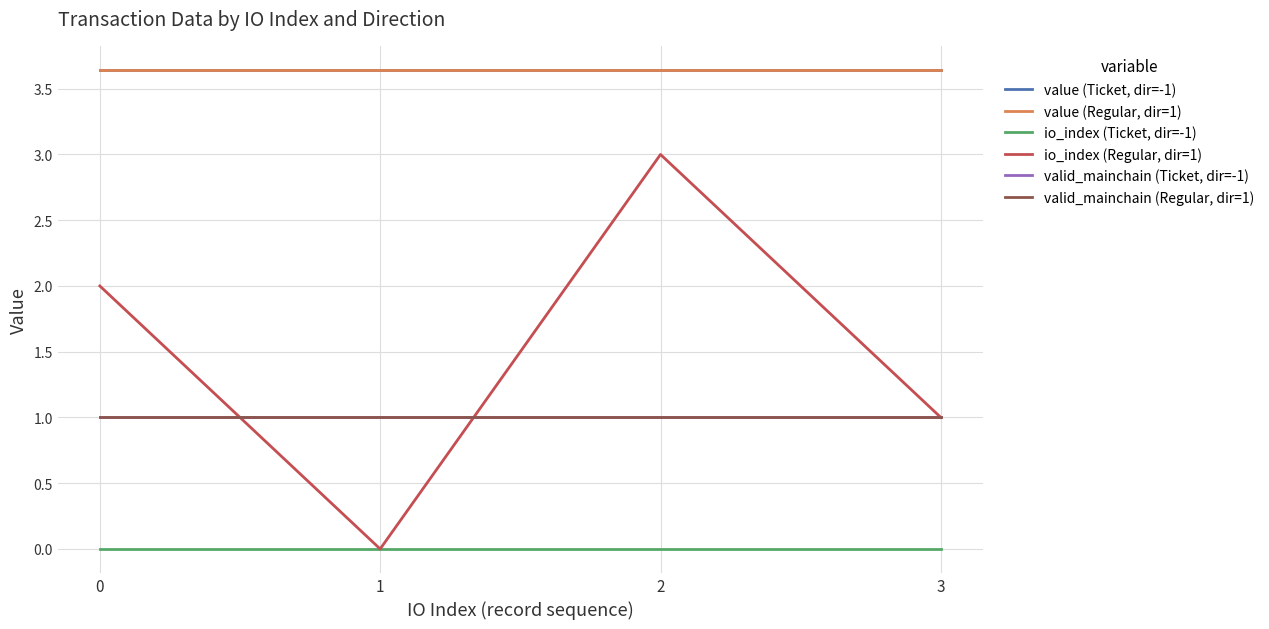

Rank the categories by io_index (Ticket, dir=-1) value from lowest to highest.

0, 1, 2, 3